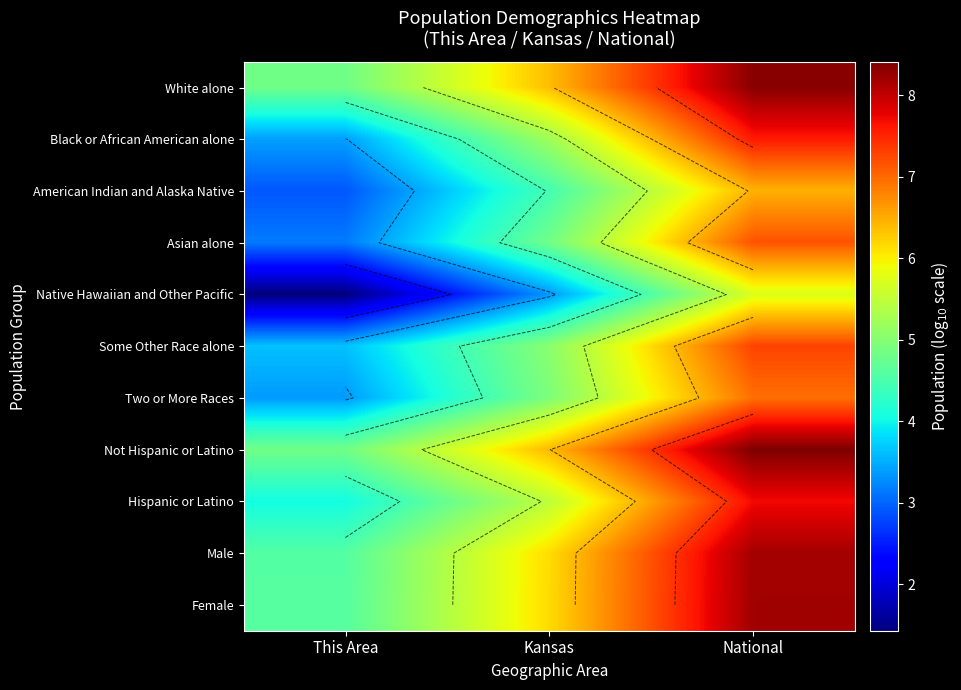

What value does the Hispanic or Latino series have at Kansas?

5.5